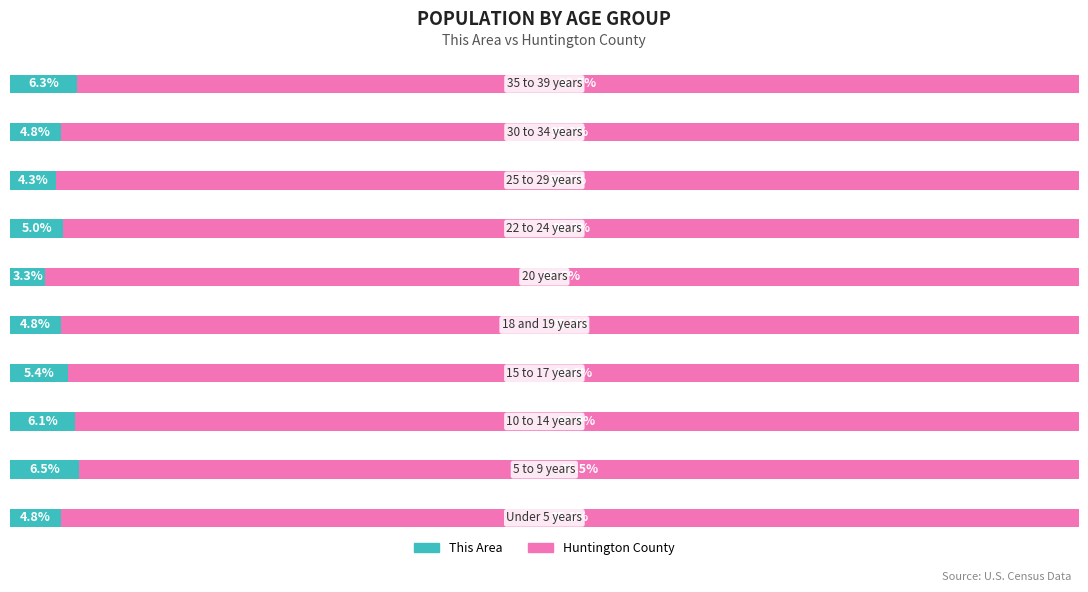

What are all the series names shown in the legend?

This Area, Huntington County